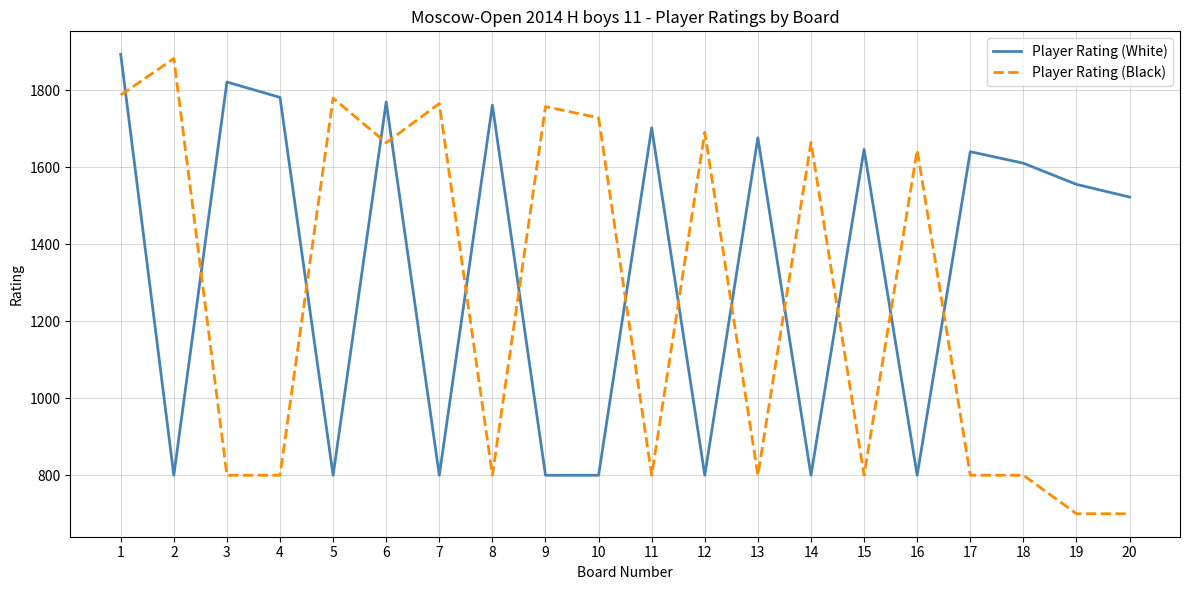

What is the total value across all series at 4?

2582